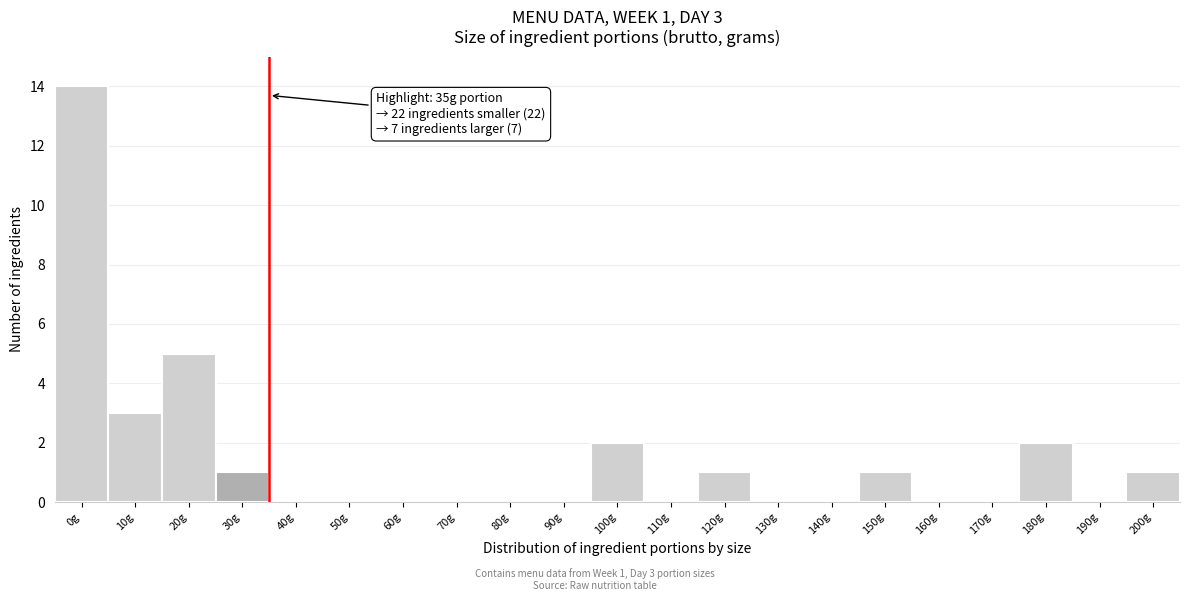

Reading right to left, list all the values displayed in this chart.

200g=1	190g=0	180g=2	170g=0	160g=0	150g=1	140g=0	130g=0	120g=1	110g=0	100g=2	90g=0	80g=0	70g=0	60g=0	50g=0	40g=0	30g=1	20g=5	10g=3	0g=14